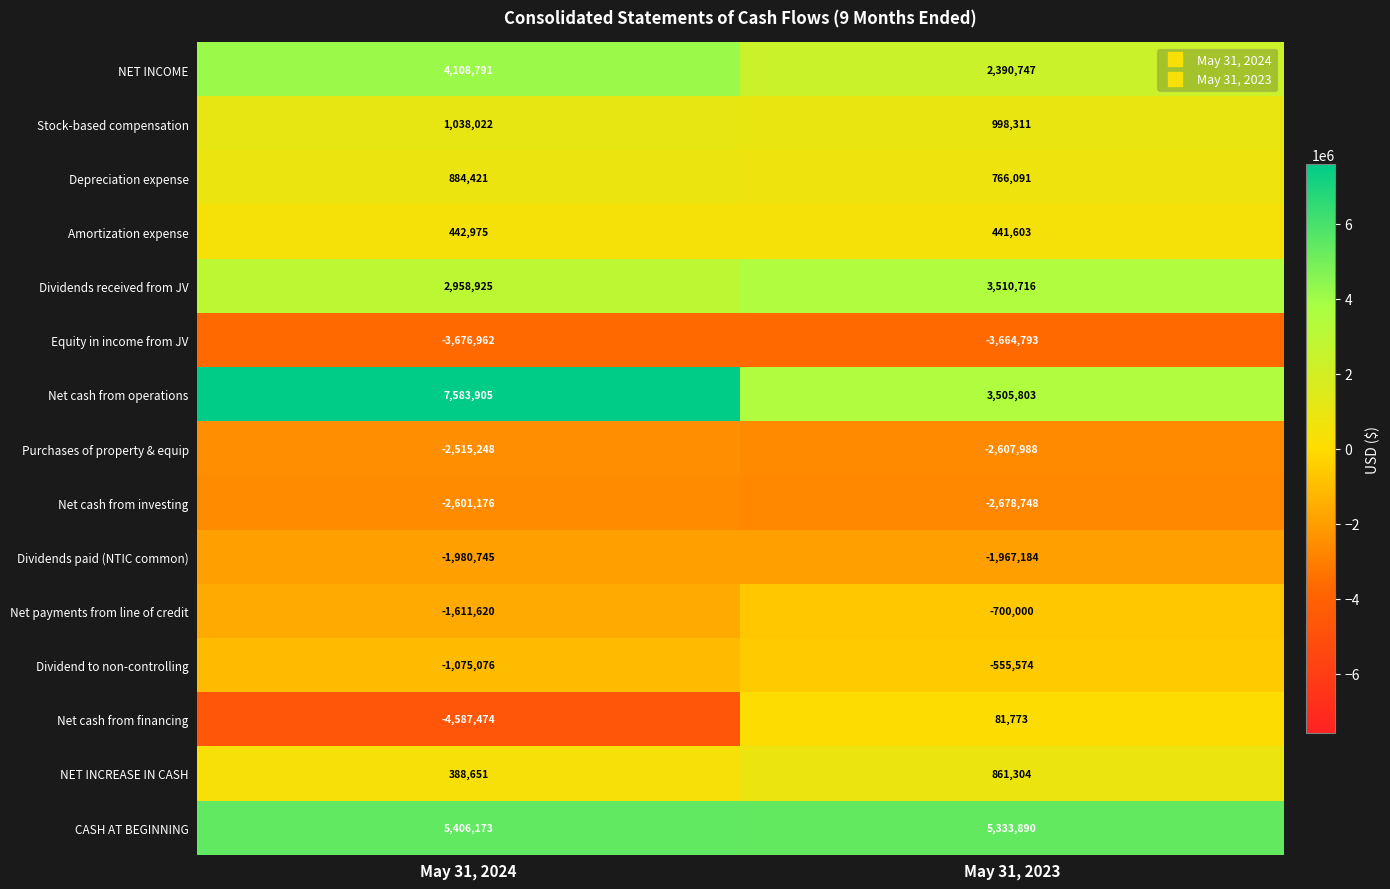

How many data points does each series have?

2